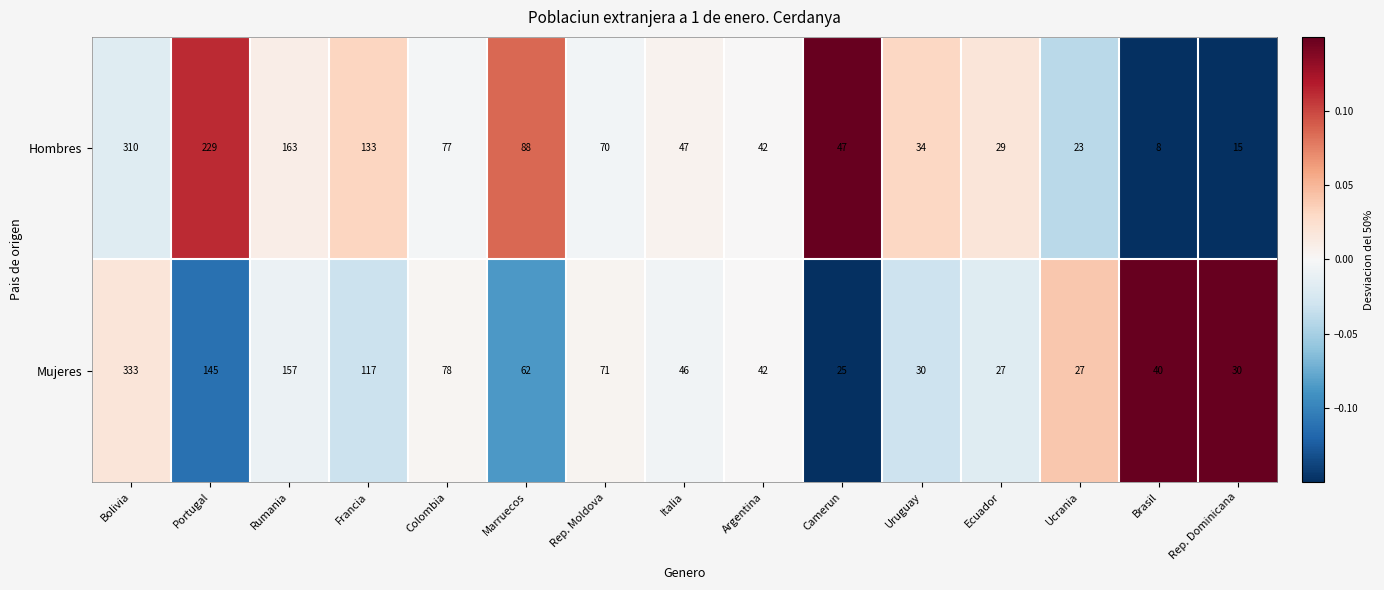

How many values in the Mujeres series are below 46?

7